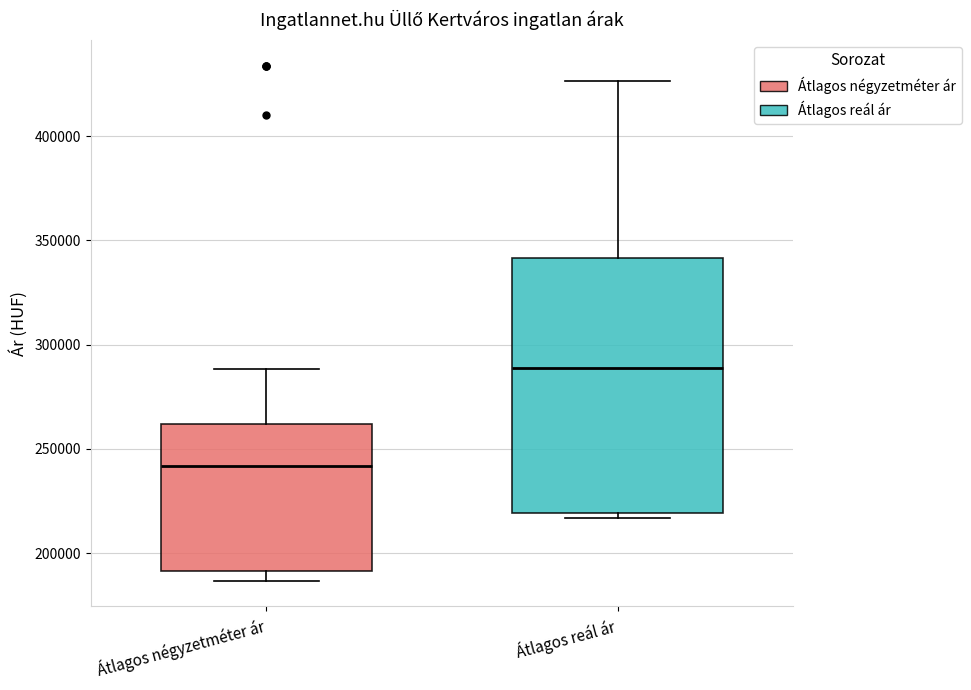

Which box's median line is the highest?

Átlagos reál ár